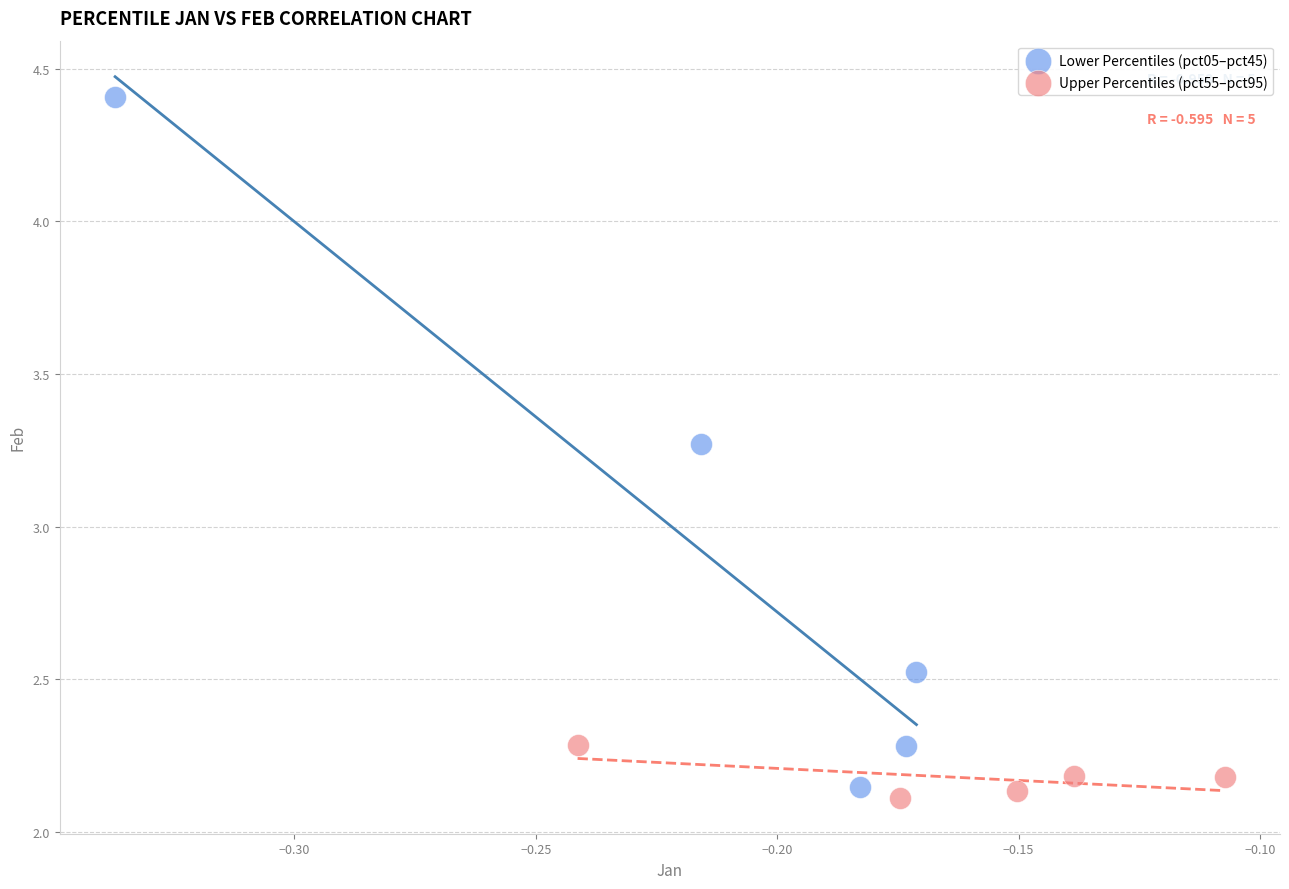

Which series reaches the minimum Y coordinate?

Upper Percentiles (pct55–pct95)